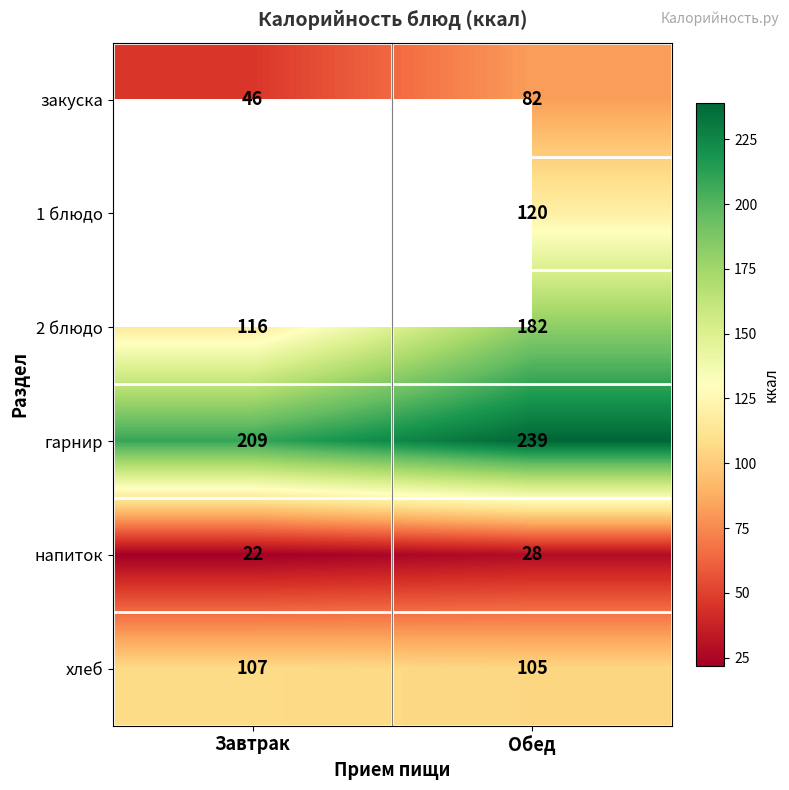

What is the average value of the хлеб series?

106